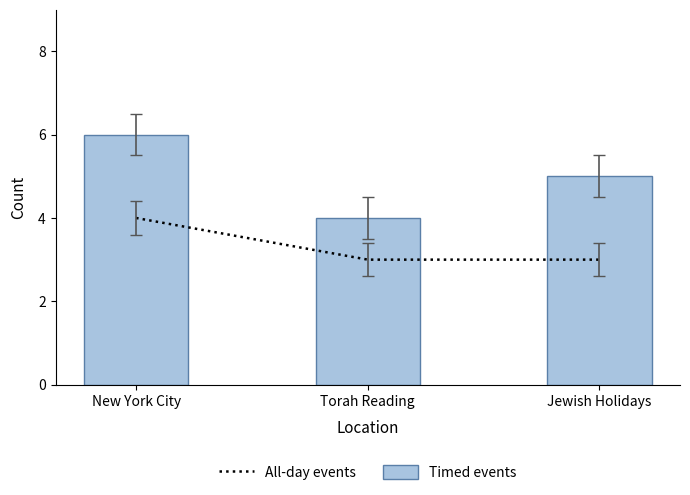

Which series changed the most between Torah Reading and Jewish Holidays?

Timed events